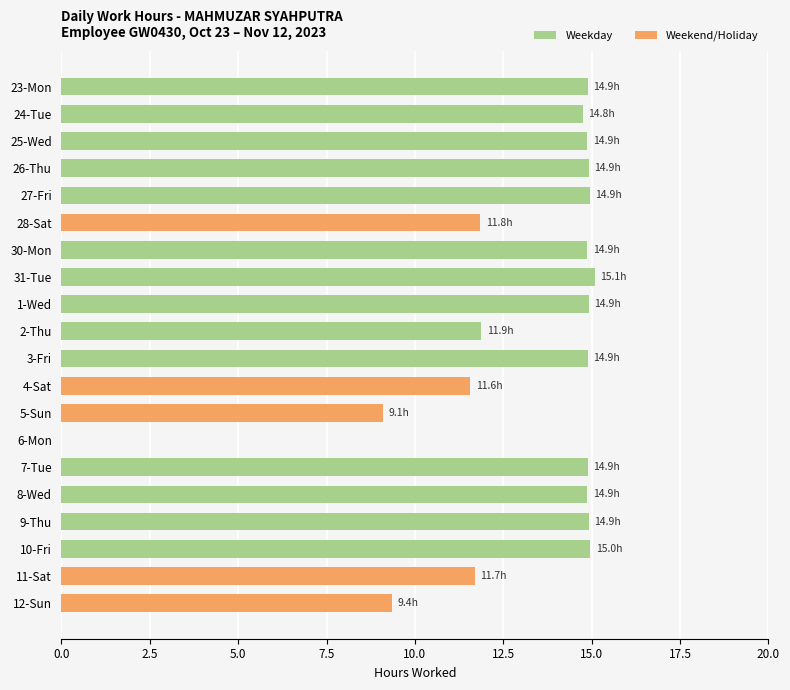

What is the greatest value displayed?

15.1